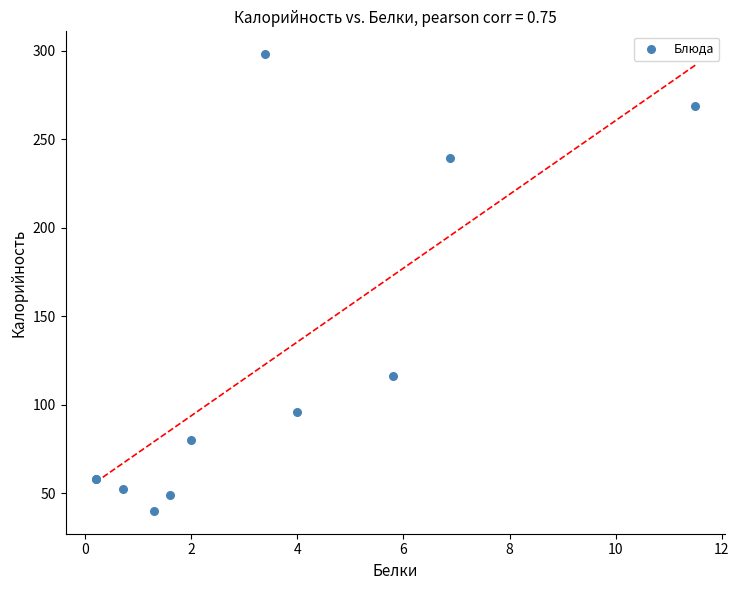

What Y value in the scatter plot is closest to 169?

116.4